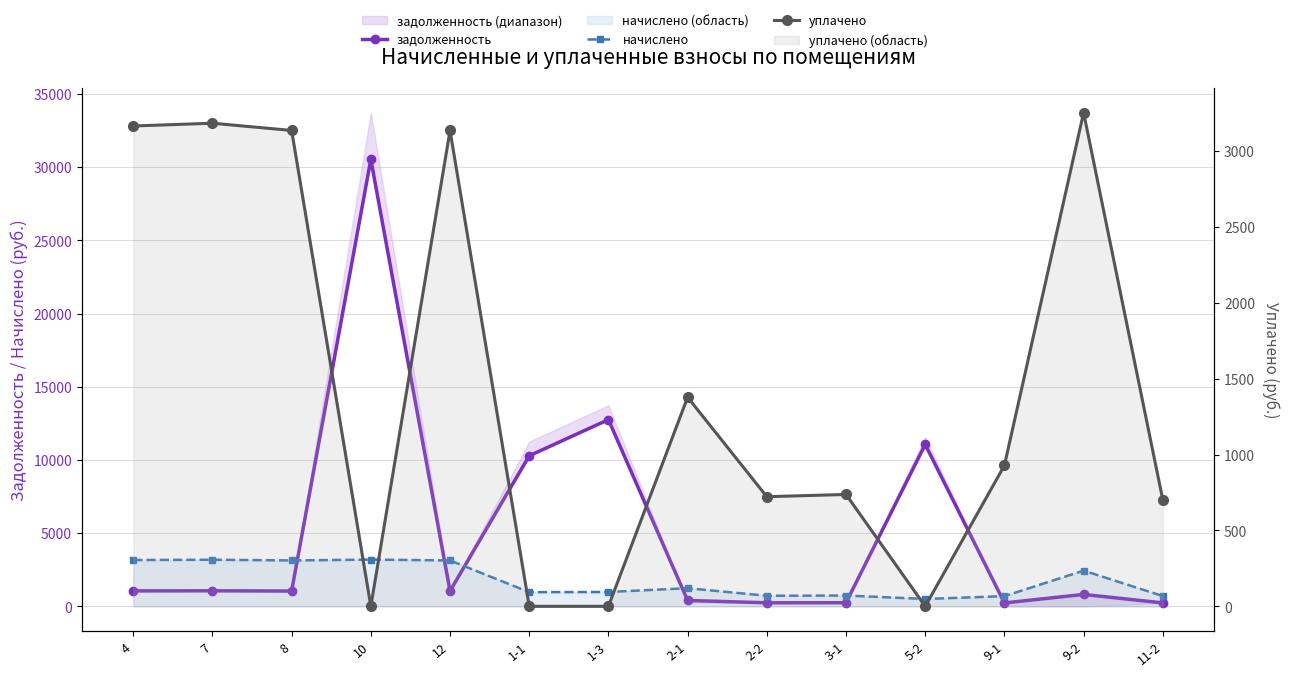

Where do задолженность and уплачено first cross each other?

8 and 10